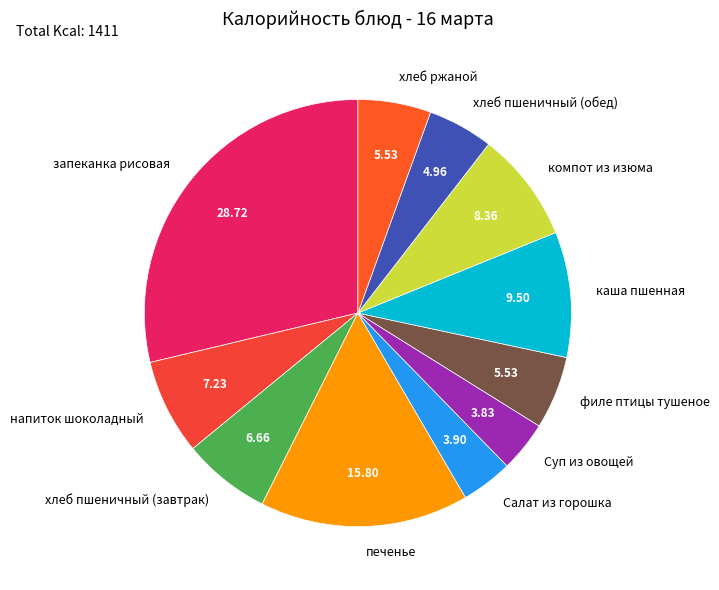

Approximately how many times larger is the value at печенье compared to запеканка рисовая?

0.6